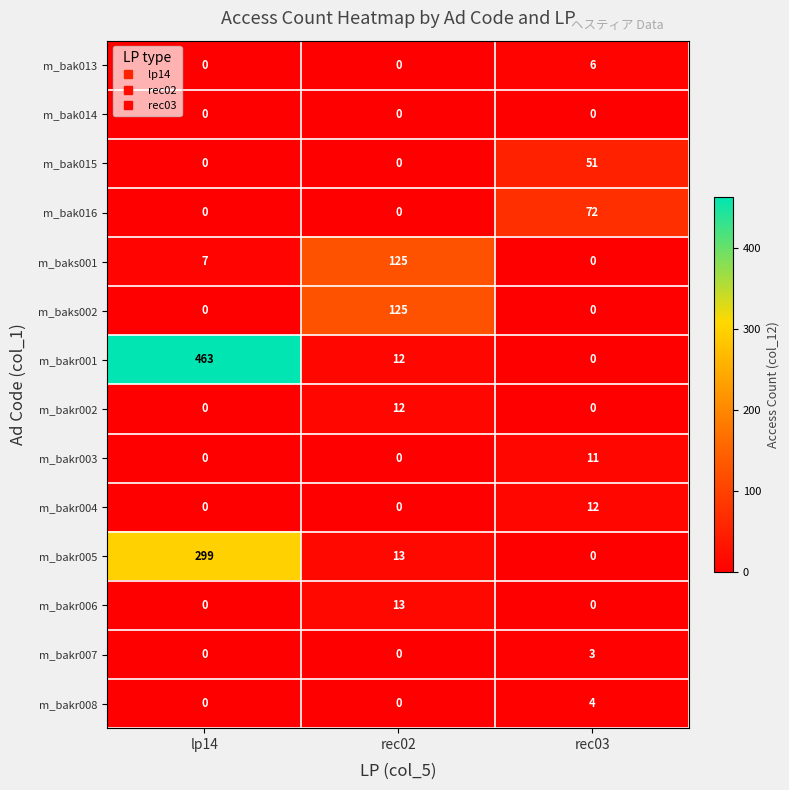

The m_bak016 series shows 0 at lp14. True or false?

True